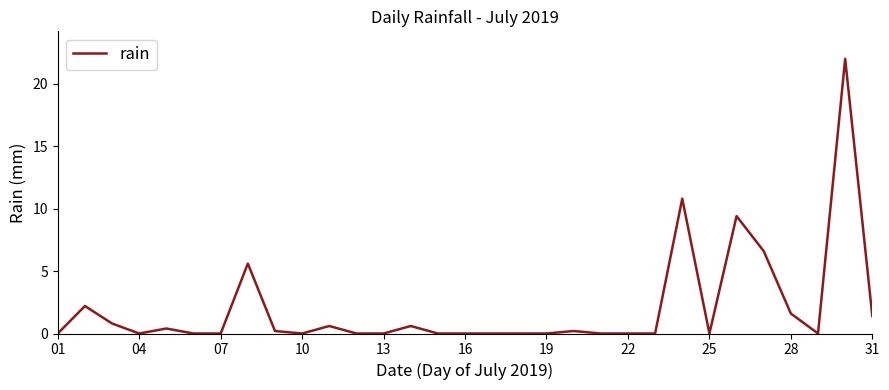

What is the maximum value shown in the chart?

22.0